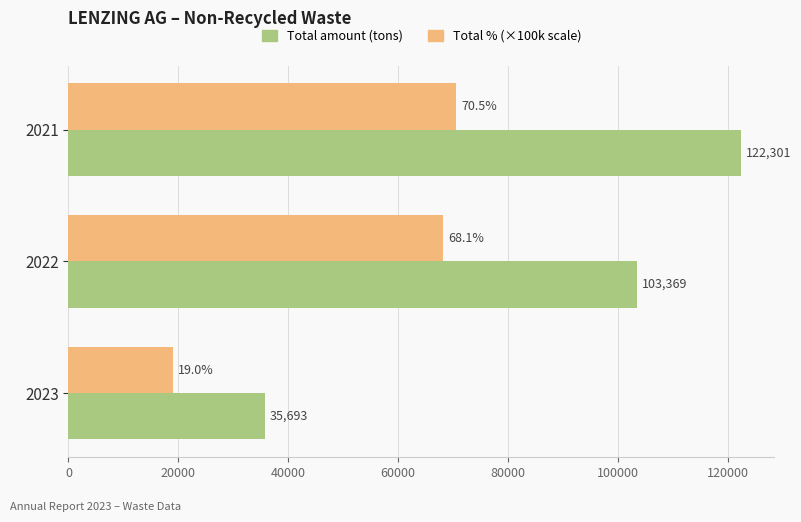

At which category is the sum across all series the highest?

2021